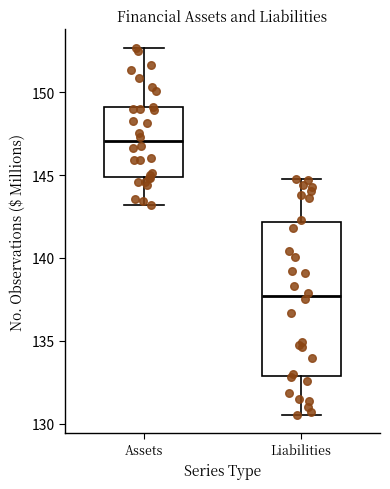

Which box is the tallest, from its lower edge to its upper edge?

Liabilities